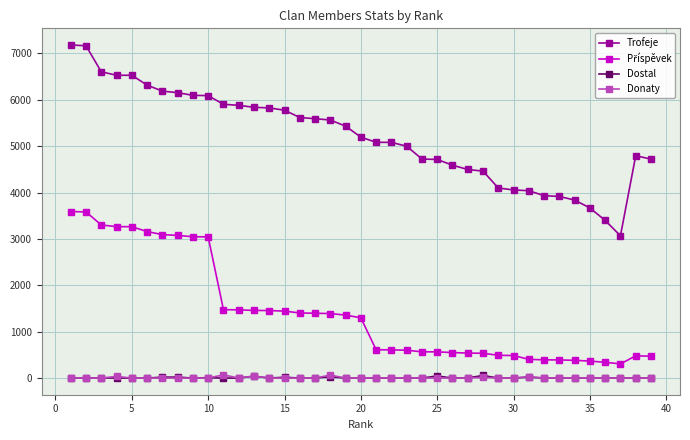

True or false: Trofeje and Donaty intersect in this chart.

False